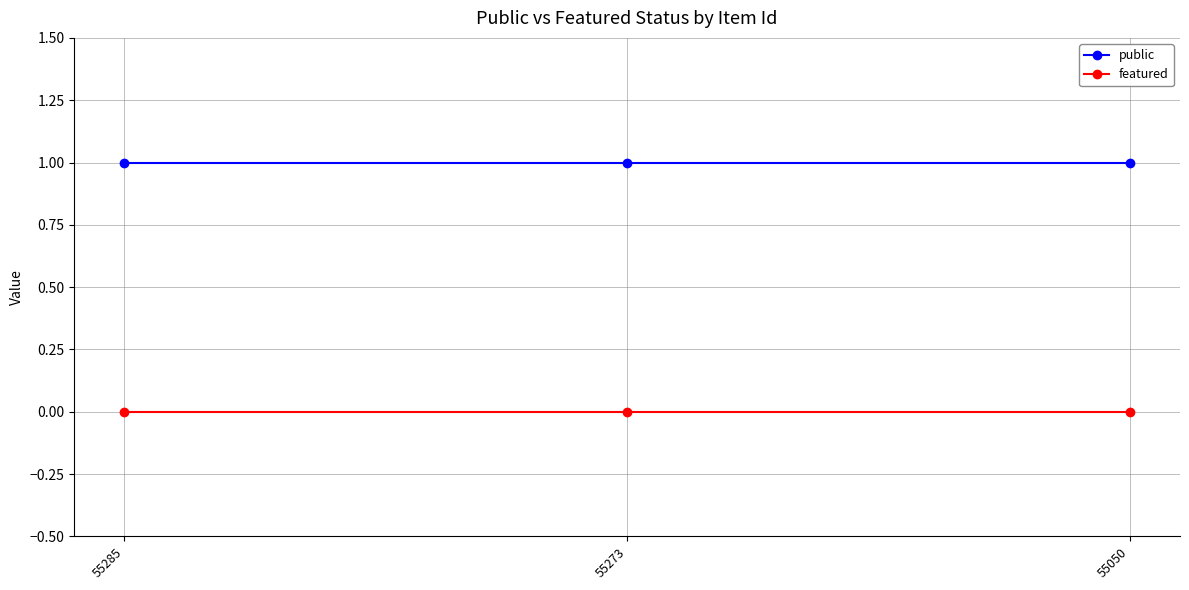

Reading left to right, transcribe all the data shown in this chart.

public: 1	1	1
featured: 0	0	0